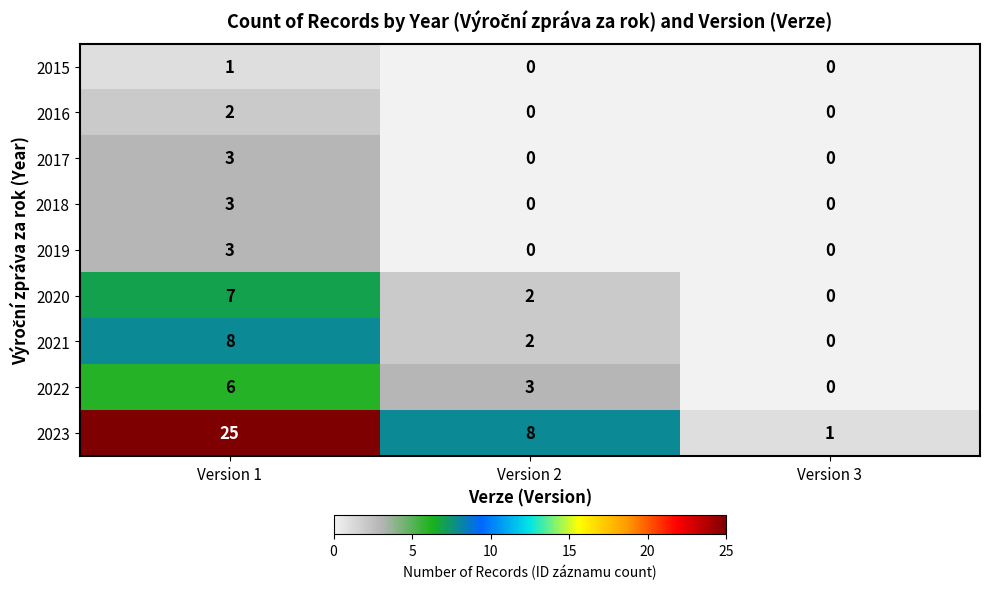

What is the difference between the highest and lowest values at Version 3?

1